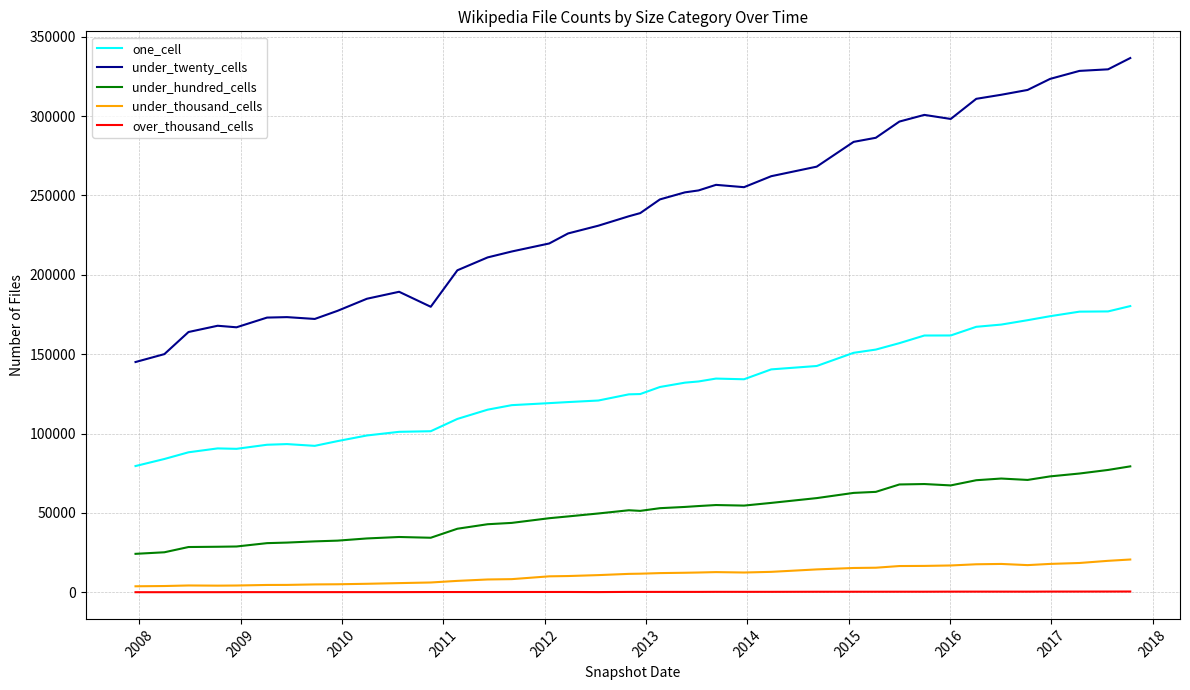

True or false: under_twenty_cells and one_cell intersect in this chart.

False